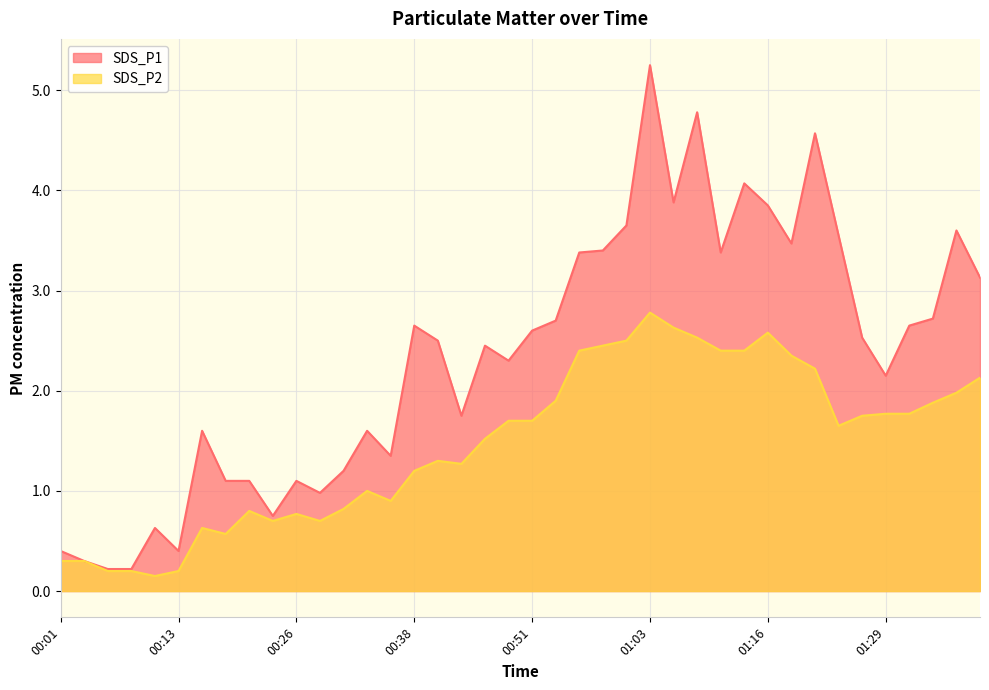

Between 01:26 and 00:43, which is larger?

01:26